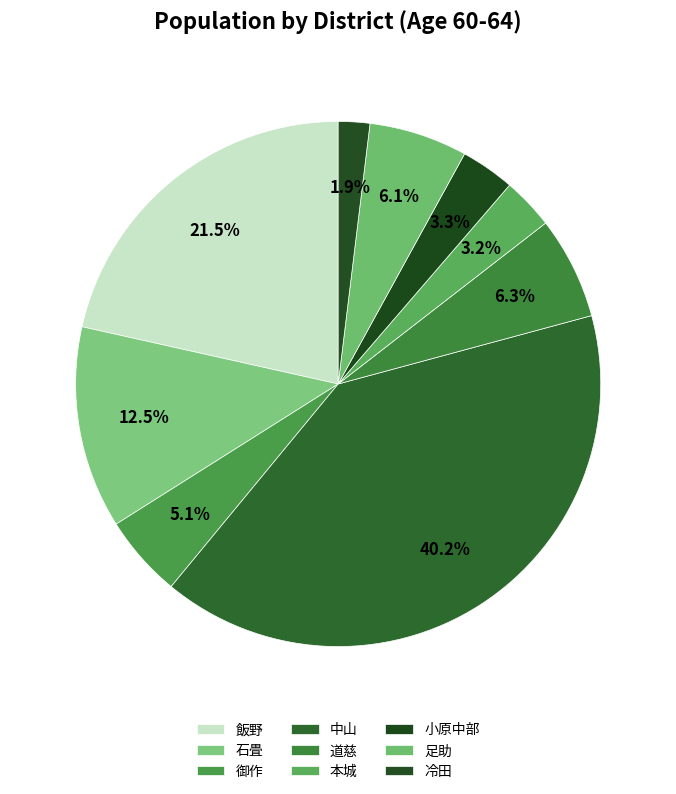

How many slices are in this pie chart?

9